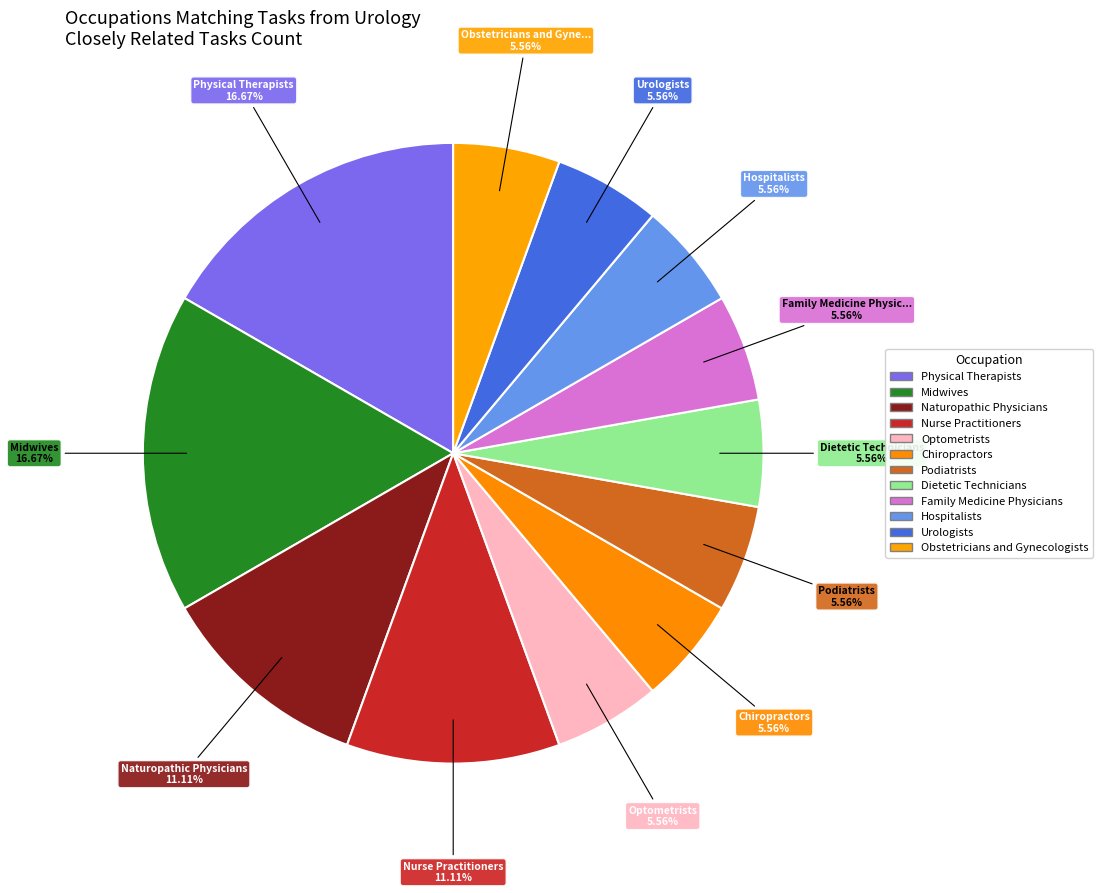

To the nearest percent, what percentage of the pie is Hospitalists?

6%